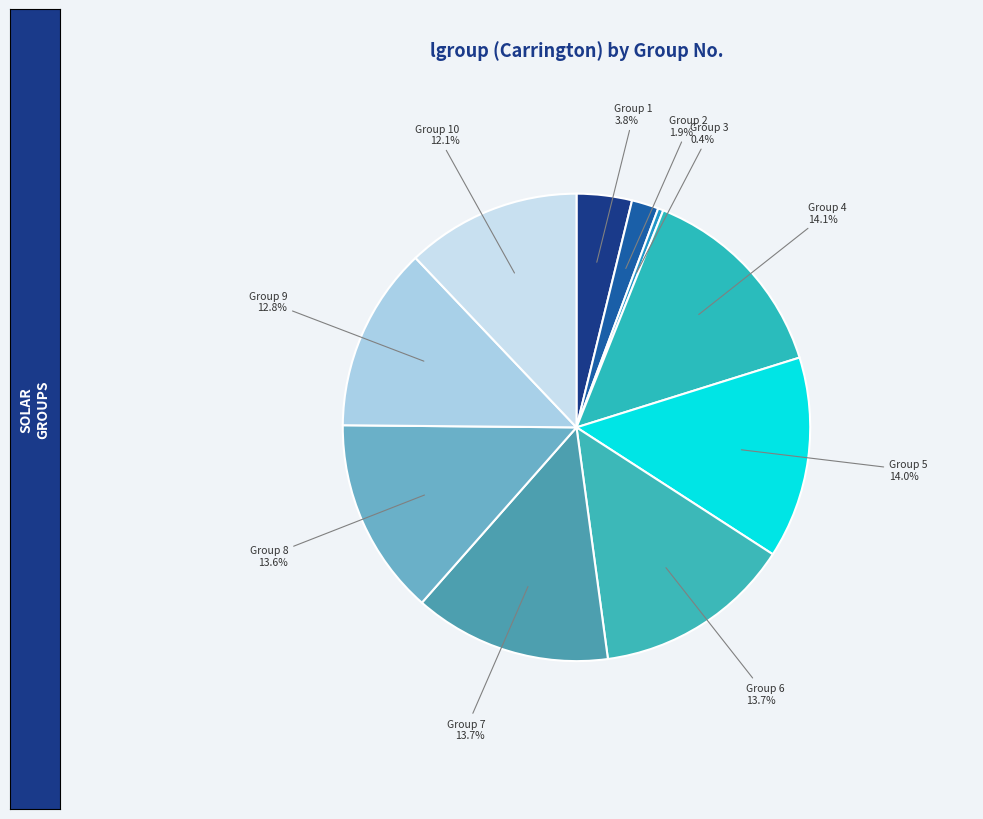

Combined, what portion of the pie is Group 2 and Group 8?

15.5%